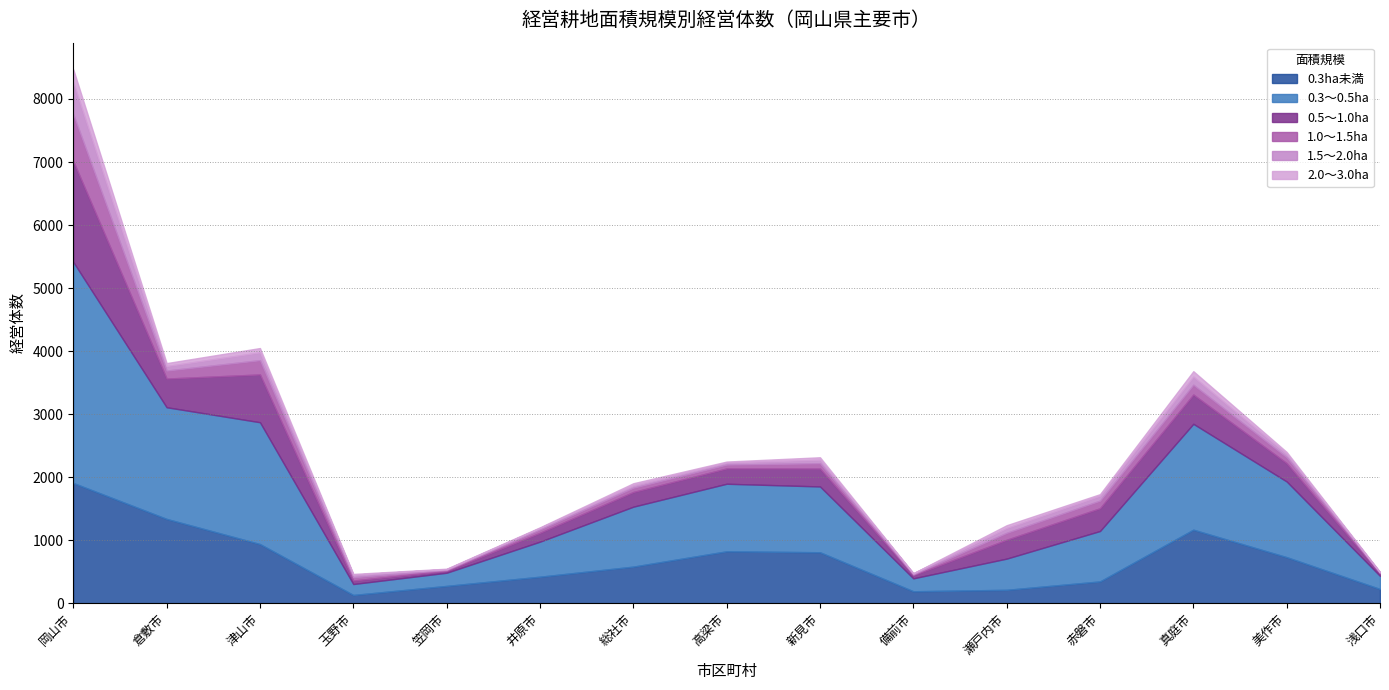

List the series in order of their peak value, highest first.

0.3～0.5ha, 0.3ha未満, 0.5～1.0ha, 1.0～1.5ha, 1.5～2.0ha, 2.0～3.0ha